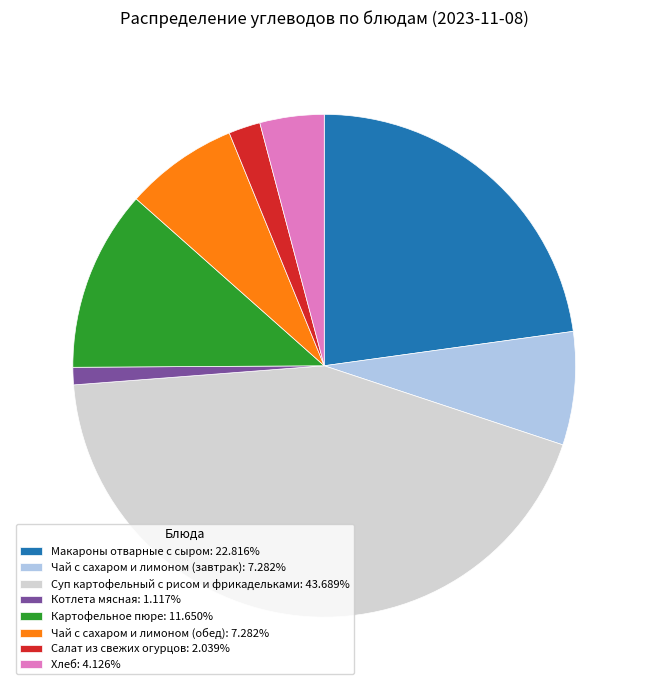

Is it true that Макароны отварные с сыром is 14% of the pie?

False